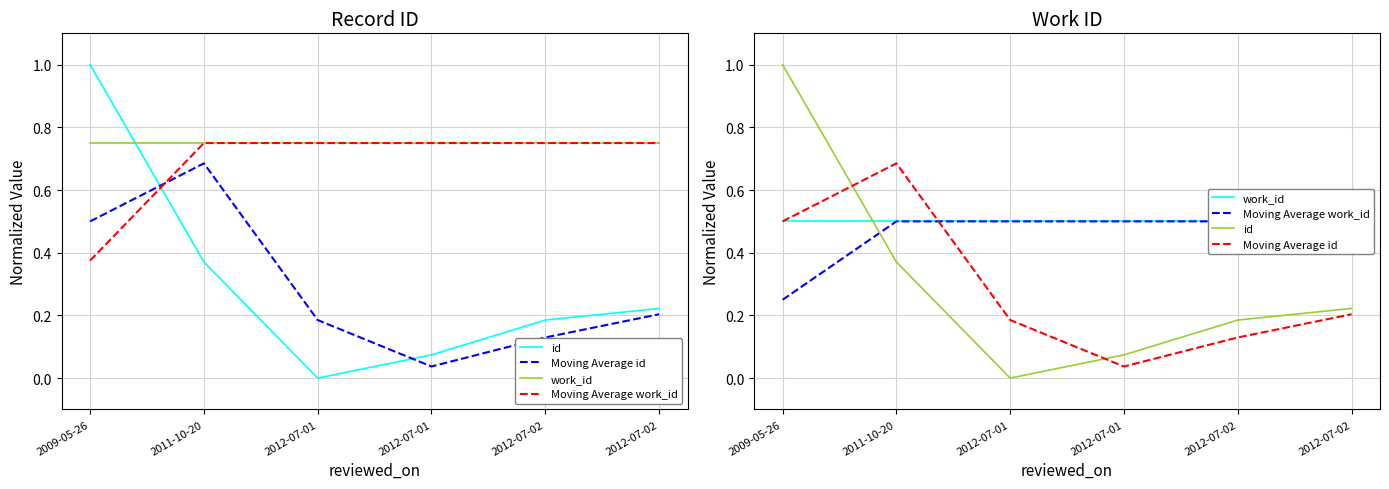

True or false: Moving Average work_id and work_id intersect in this chart.

False